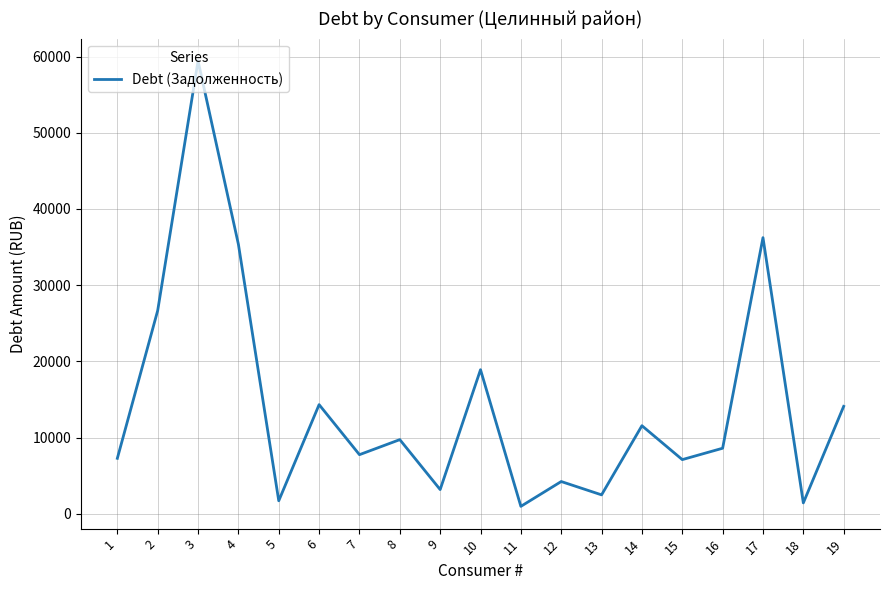

Is this an area chart (filled region under the line)?

No